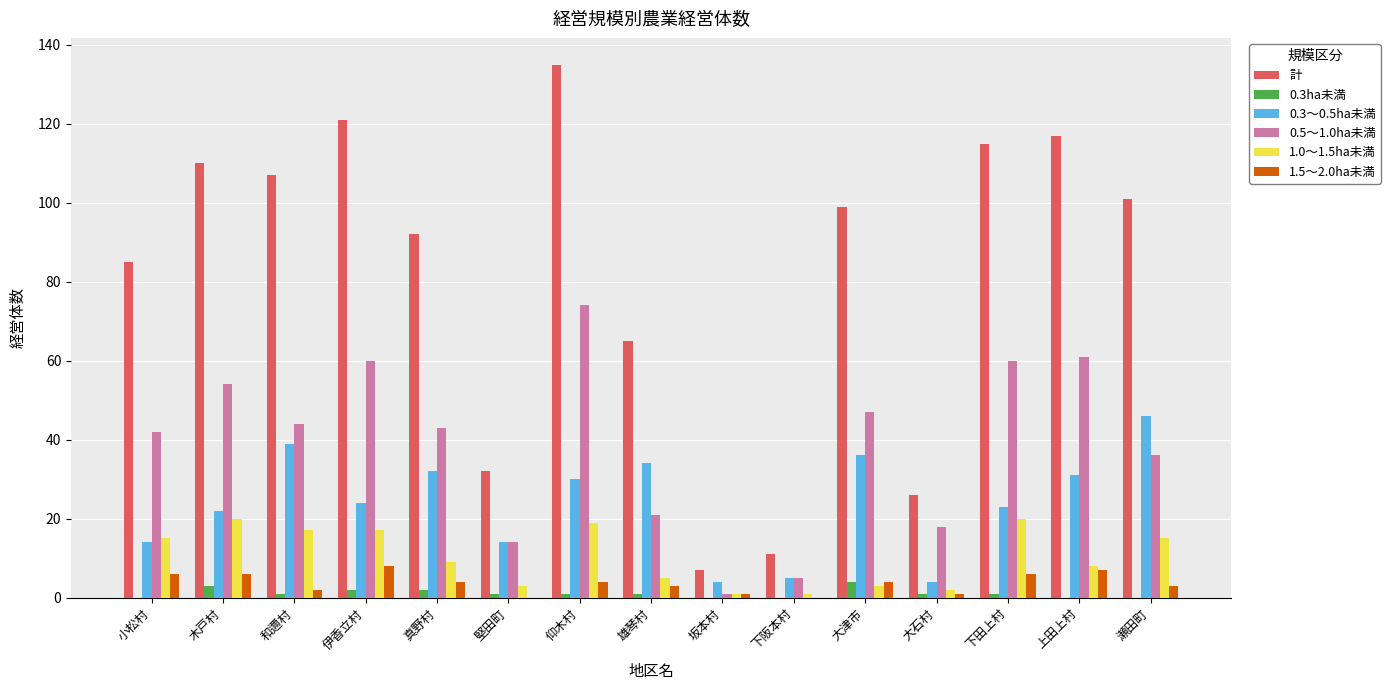

Reading left to right, transcribe all the data shown in this chart.

計: 85	110	107	121	92	32	135	65	7	11	99	26	115	117	101
0.3ha未満: 0	3	1	2	2	1	1	1	0	0	4	1	1	0	0
0.3～0.5ha未満: 14	22	39	24	32	14	30	34	4	5	36	4	23	31	46
0.5～1.0ha未満: 42	54	44	60	43	14	74	21	1	5	47	18	60	61	36
1.0～1.5ha未満: 15	20	17	17	9	3	19	5	1	1	3	2	20	8	15
1.5～2.0ha未満: 6	6	2	8	4	0	4	3	1	0	4	1	6	7	3